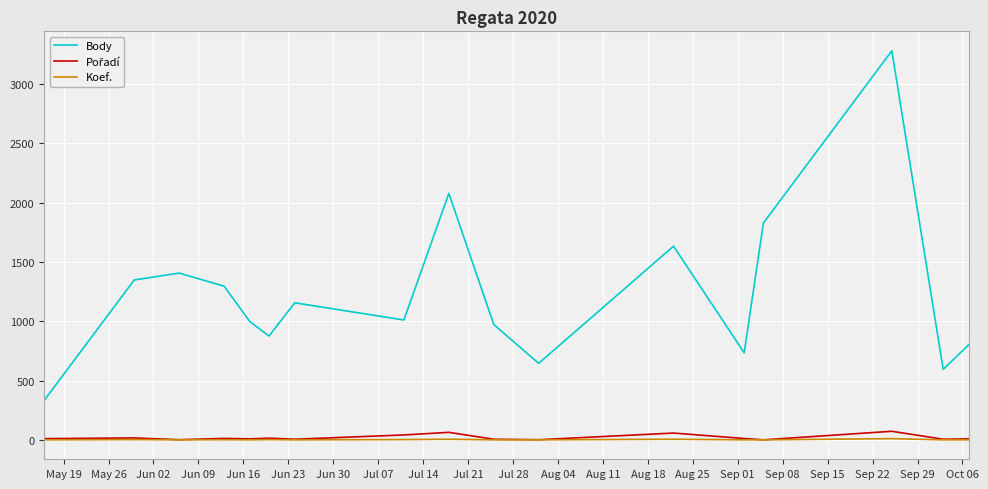

Which series has the widest spread of values?

Body